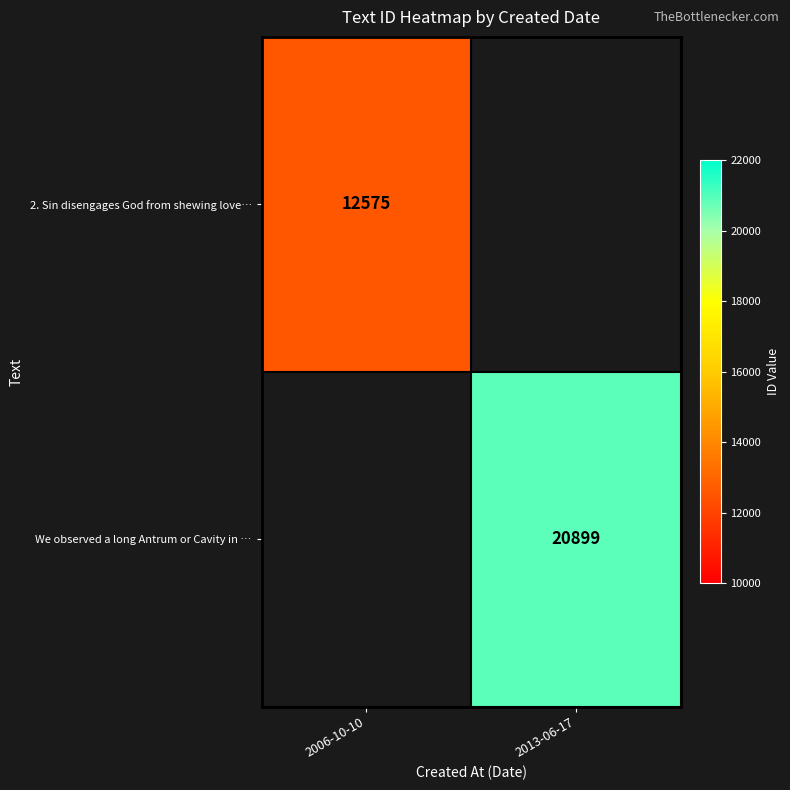

Which category has the lowest value across all series?

2006-10-10